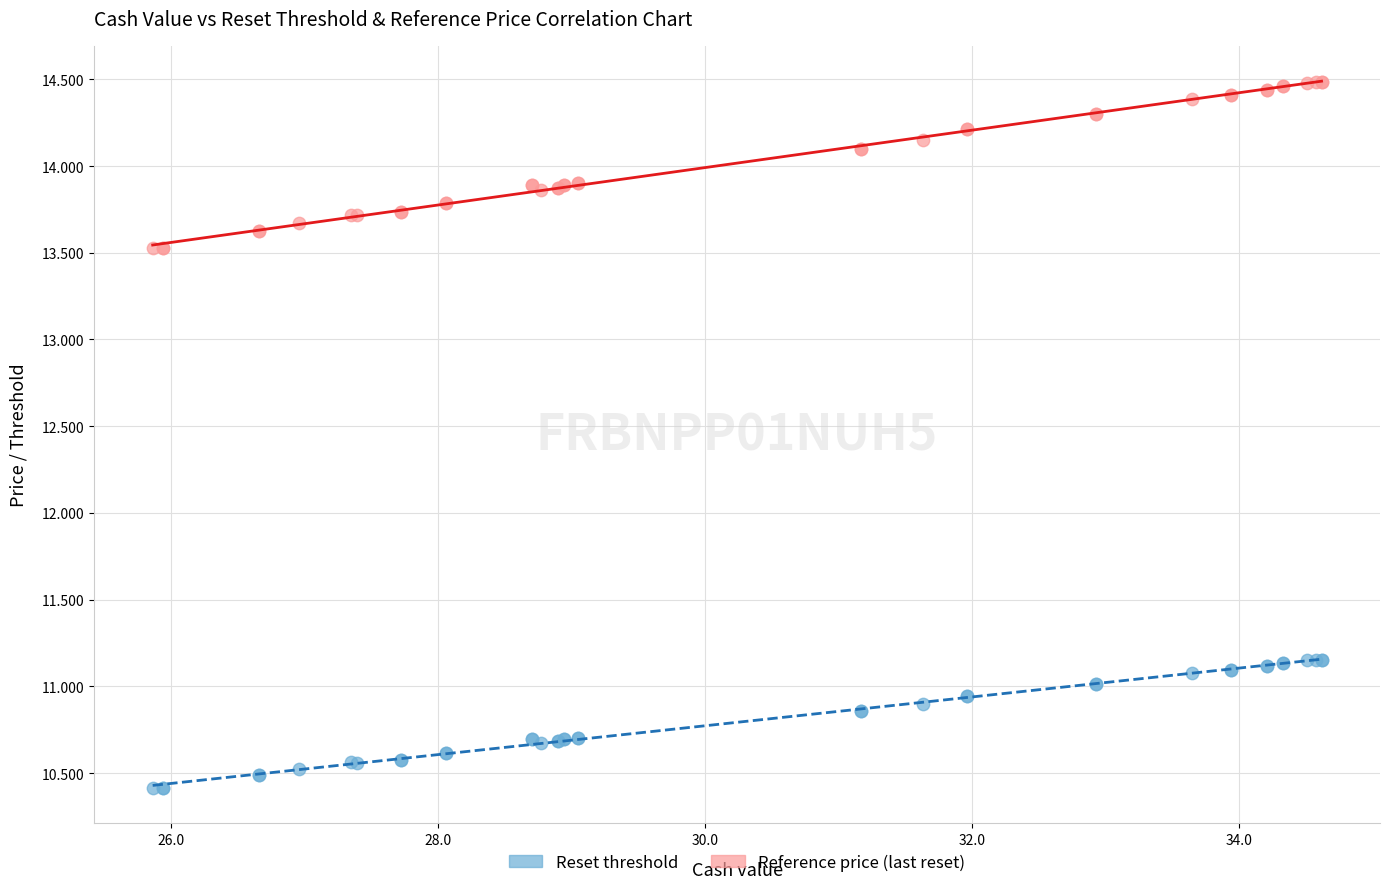

Which series has the largest Y range (max minus min)?

Reference price (last reset)